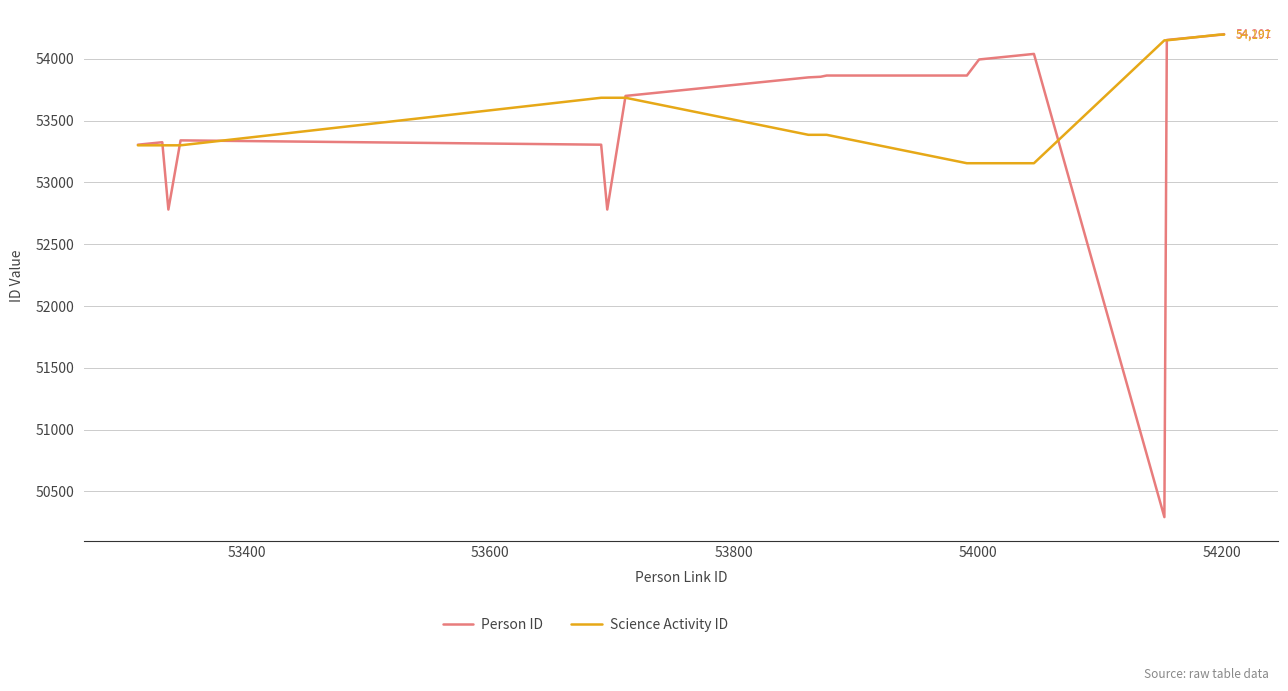

Does the chart have visible grid lines?

Yes